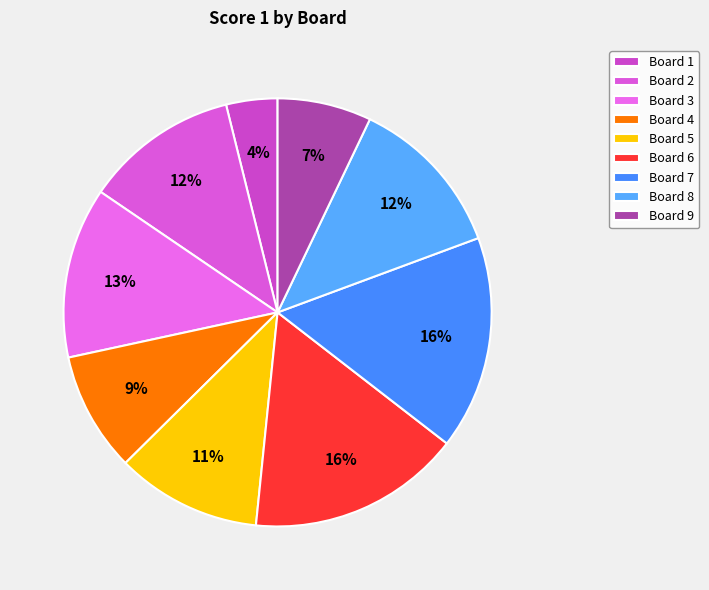

To the nearest percent, what portion does Board 3 represent?

13%